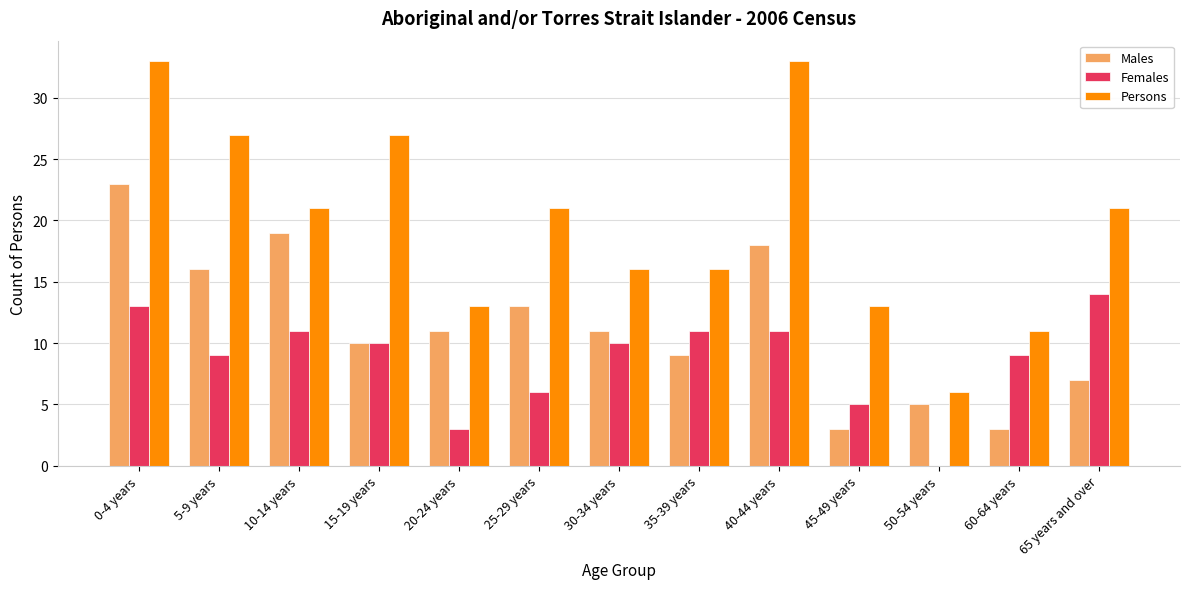

How many groups of bars are there?

13